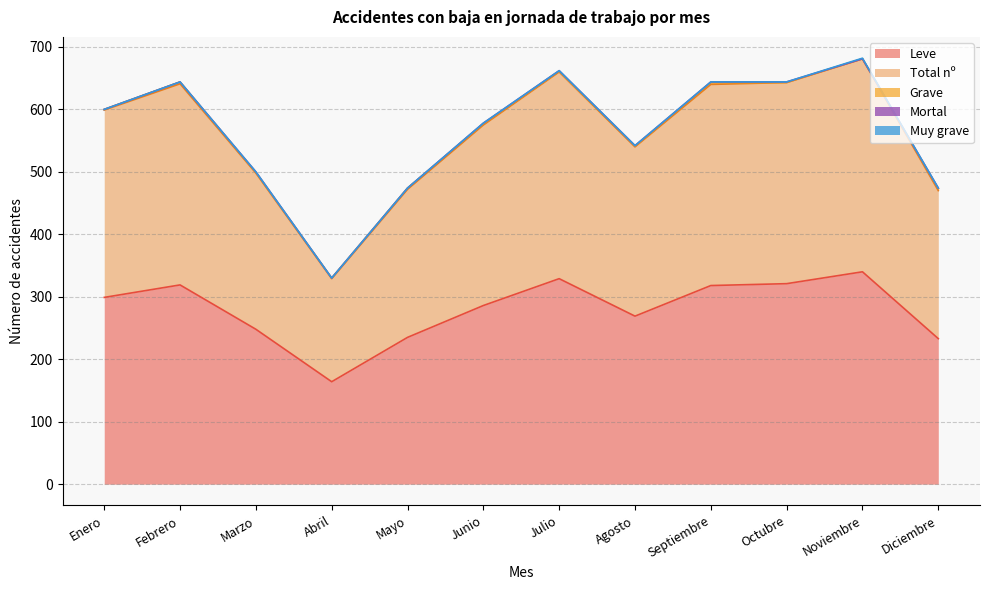

Between Octubre and Mayo, which is larger?

Octubre